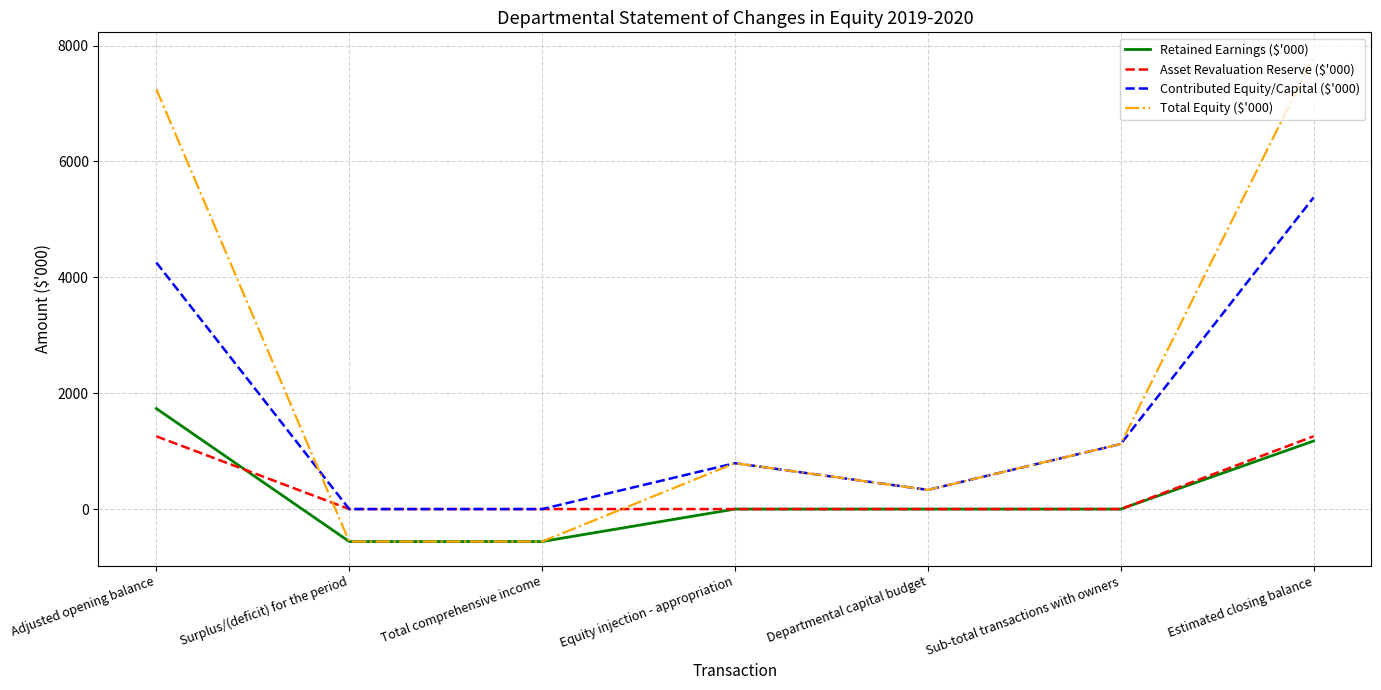

How many lines are shown in the chart?

4